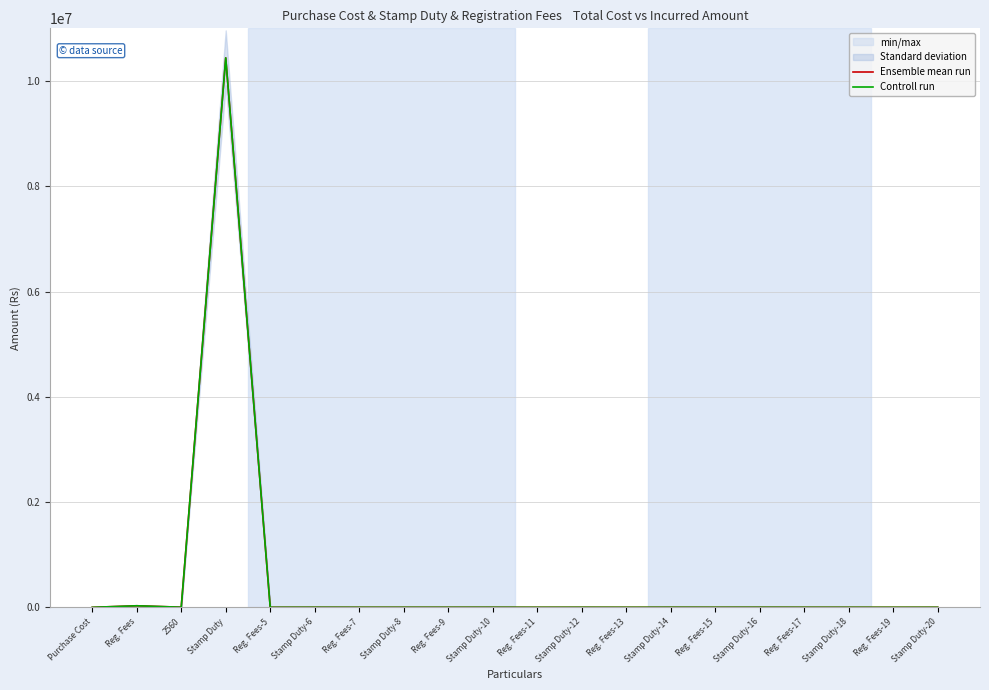

Which series has the largest range (max minus min)?

Ensemble mean run